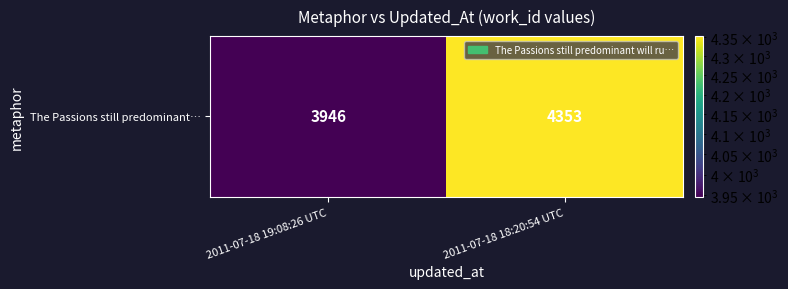

The value at 2011-07-18 18:20:54 UTC is 6278. True or false?

False